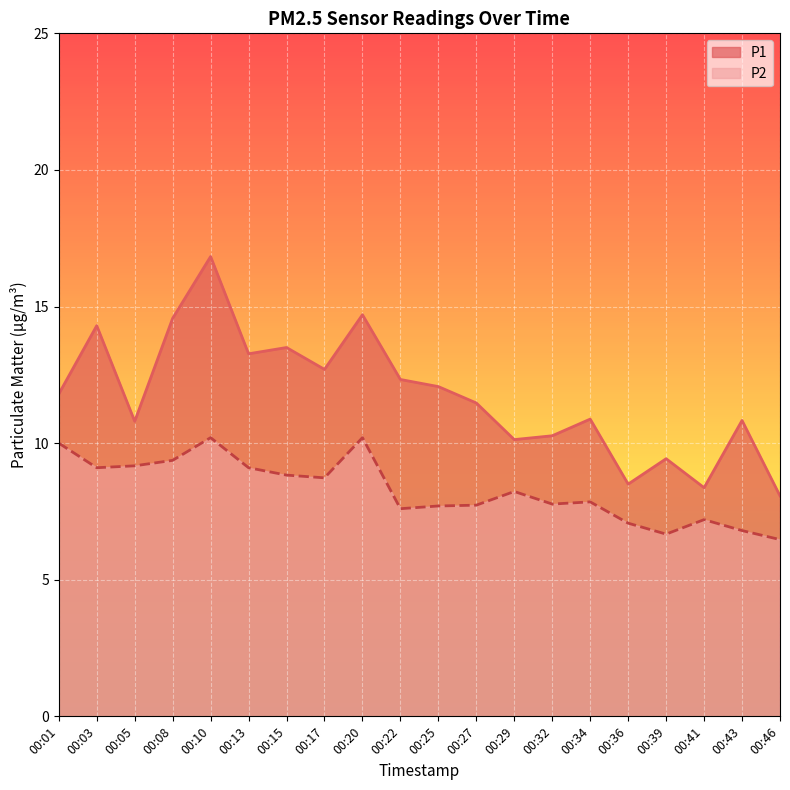

True or false: P1 and P2 intersect in this chart.

False